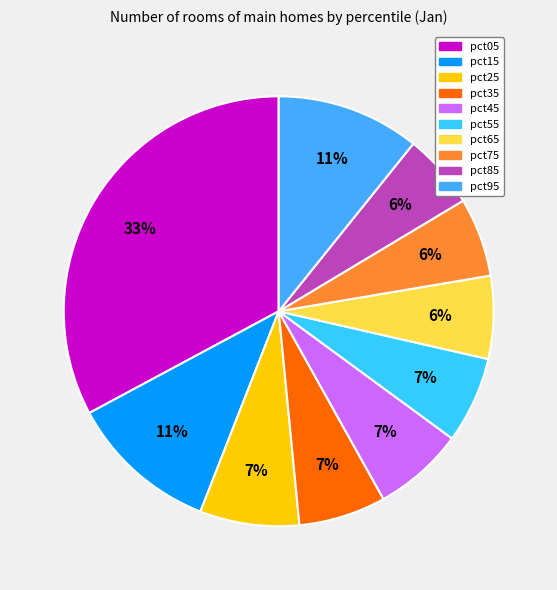

Does pct35 represent more than half of the total?

No